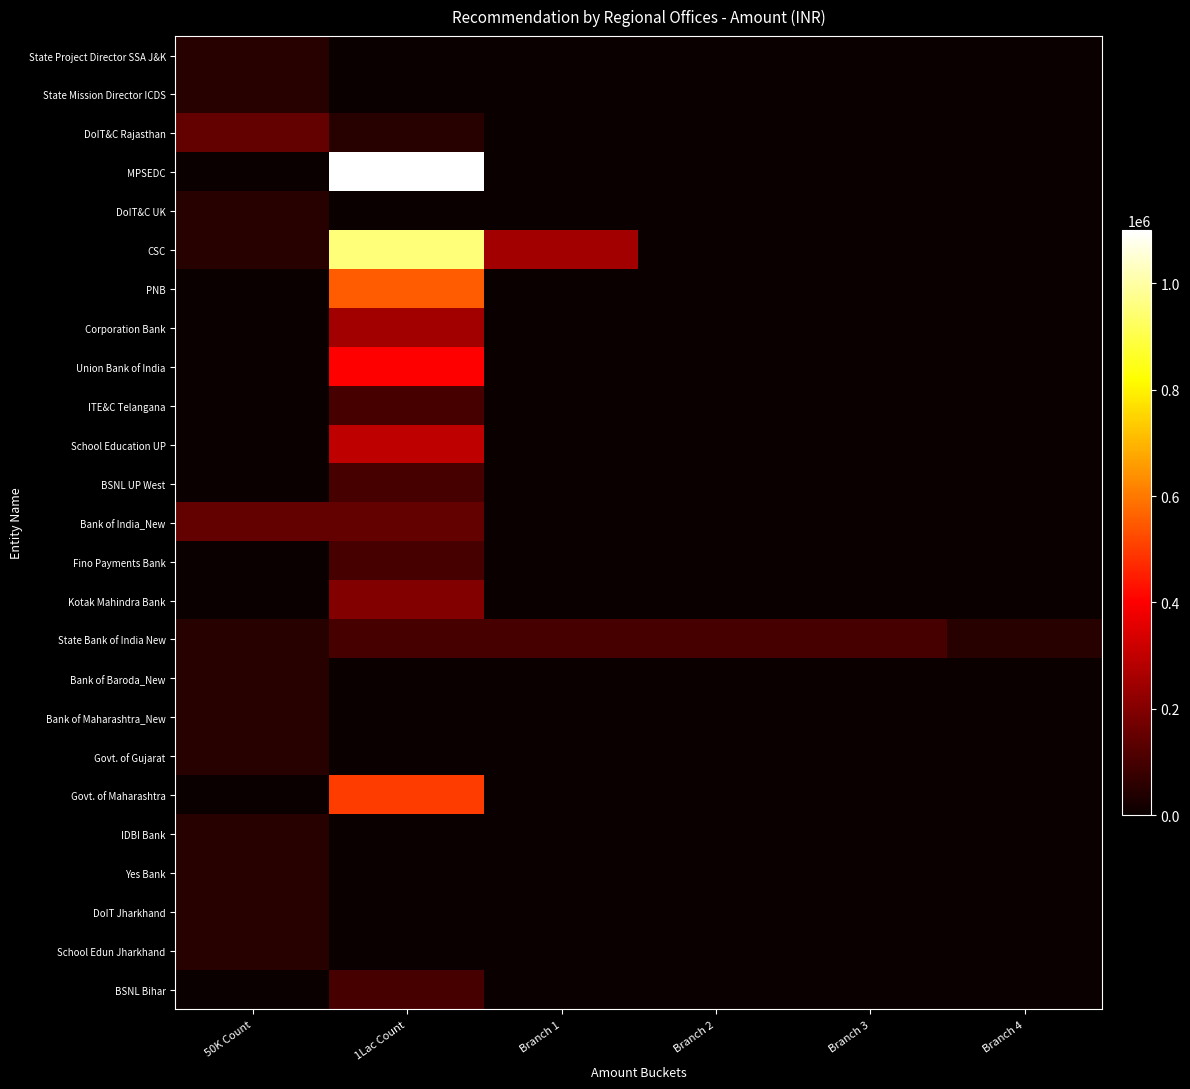

Reading left to right, transcribe all the data shown in this chart.

State Project Director SSA J&K: 50K Count=50000	1Lac Count=0	Branch 1=0	Branch 2=0	Branch 3=0	Branch 4=0
State Mission Director ICDS: 50K Count=50000	1Lac Count=0	Branch 1=0	Branch 2=0	Branch 3=0	Branch 4=0
DoIT&C Rajasthan: 50K Count=150000	1Lac Count=50000	Branch 1=0	Branch 2=0	Branch 3=0	Branch 4=0
MPSEDC: 50K Count=0	1Lac Count=1100000	Branch 1=0	Branch 2=0	Branch 3=0	Branch 4=0
DoIT&C UK: 50K Count=50000	1Lac Count=0	Branch 1=0	Branch 2=0	Branch 3=0	Branch 4=0
CSC: 50K Count=50000	1Lac Count=950000	Branch 1=250000	Branch 2=0	Branch 3=0	Branch 4=0
PNB: 50K Count=0	1Lac Count=550000	Branch 1=0	Branch 2=0	Branch 3=0	Branch 4=0
Corporation Bank: 50K Count=0	1Lac Count=250000	Branch 1=0	Branch 2=0	Branch 3=0	Branch 4=0
Union Bank of India: 50K Count=0	1Lac Count=400000	Branch 1=0	Branch 2=0	Branch 3=0	Branch 4=0
ITE&C Telangana: 50K Count=0	1Lac Count=100000	Branch 1=0	Branch 2=0	Branch 3=0	Branch 4=0
School Education UP: 50K Count=0	1Lac Count=300000	Branch 1=0	Branch 2=0	Branch 3=0	Branch 4=0
BSNL UP West: 50K Count=0	1Lac Count=100000	Branch 1=0	Branch 2=0	Branch 3=0	Branch 4=0
Bank of India_New: 50K Count=150000	1Lac Count=150000	Branch 1=0	Branch 2=0	Branch 3=0	Branch 4=0
Fino Payments Bank: 50K Count=0	1Lac Count=100000	Branch 1=0	Branch 2=0	Branch 3=0	Branch 4=0
Kotak Mahindra Bank: 50K Count=0	1Lac Count=200000	Branch 1=0	Branch 2=0	Branch 3=0	Branch 4=0
State Bank of India New: 50K Count=50000	1Lac Count=100000	Branch 1=100000	Branch 2=100000	Branch 3=100000	Branch 4=50000
Bank of Baroda_New: 50K Count=50000	1Lac Count=0	Branch 1=0	Branch 2=0	Branch 3=0	Branch 4=0
Bank of Maharashtra_New: 50K Count=50000	1Lac Count=0	Branch 1=0	Branch 2=0	Branch 3=0	Branch 4=0
Govt. of Gujarat: 50K Count=50000	1Lac Count=0	Branch 1=0	Branch 2=0	Branch 3=0	Branch 4=0
Govt. of Maharashtra: 50K Count=0	1Lac Count=500000	Branch 1=0	Branch 2=0	Branch 3=0	Branch 4=0
IDBI Bank: 50K Count=50000	1Lac Count=0	Branch 1=0	Branch 2=0	Branch 3=0	Branch 4=0
Yes Bank: 50K Count=50000	1Lac Count=0	Branch 1=0	Branch 2=0	Branch 3=0	Branch 4=0
DoIT Jharkhand: 50K Count=50000	1Lac Count=0	Branch 1=0	Branch 2=0	Branch 3=0	Branch 4=0
School Edun Jharkhand: 50K Count=50000	1Lac Count=0	Branch 1=0	Branch 2=0	Branch 3=0	Branch 4=0
BSNL Bihar: 50K Count=0	1Lac Count=100000	Branch 1=0	Branch 2=0	Branch 3=0	Branch 4=0